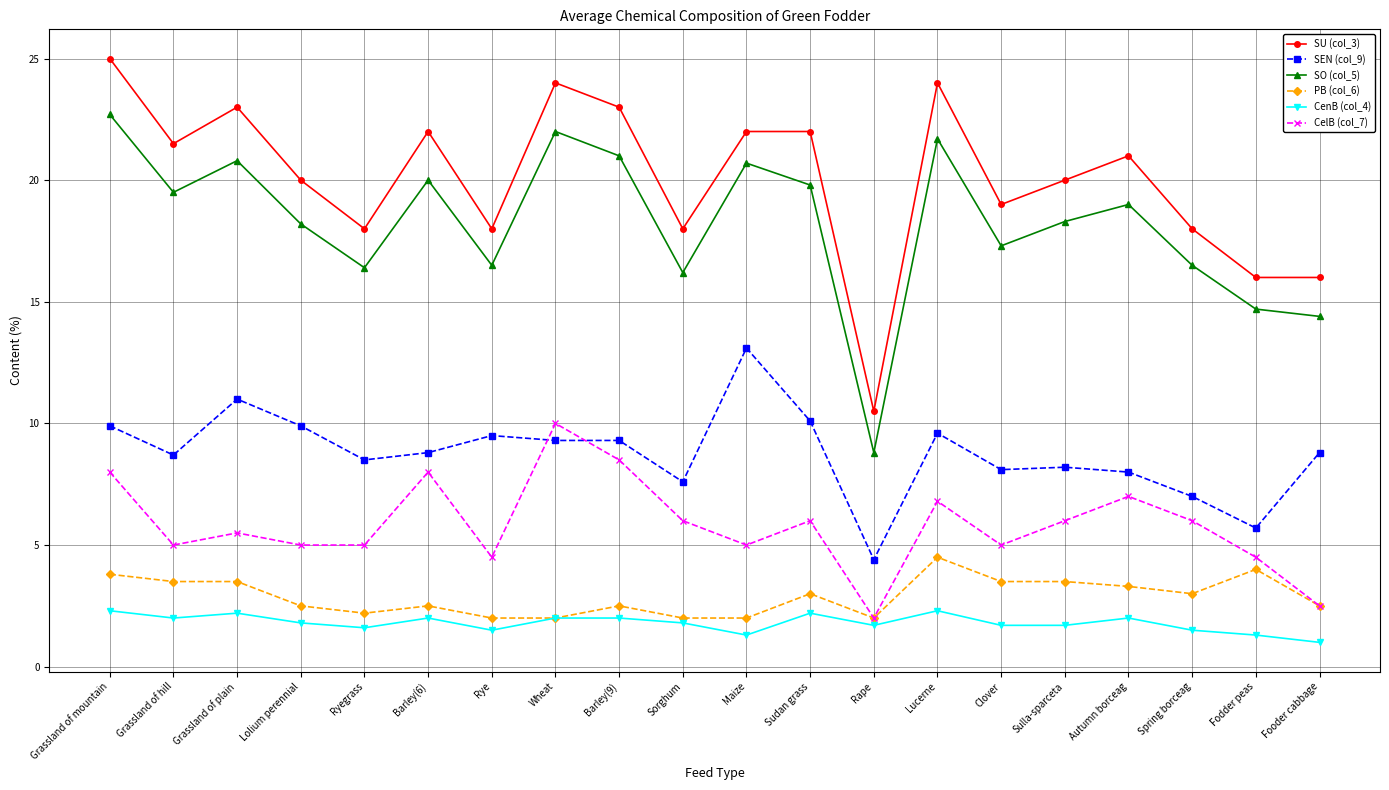

What is the spread (max minus min) of values at Barley(6)?

20.0